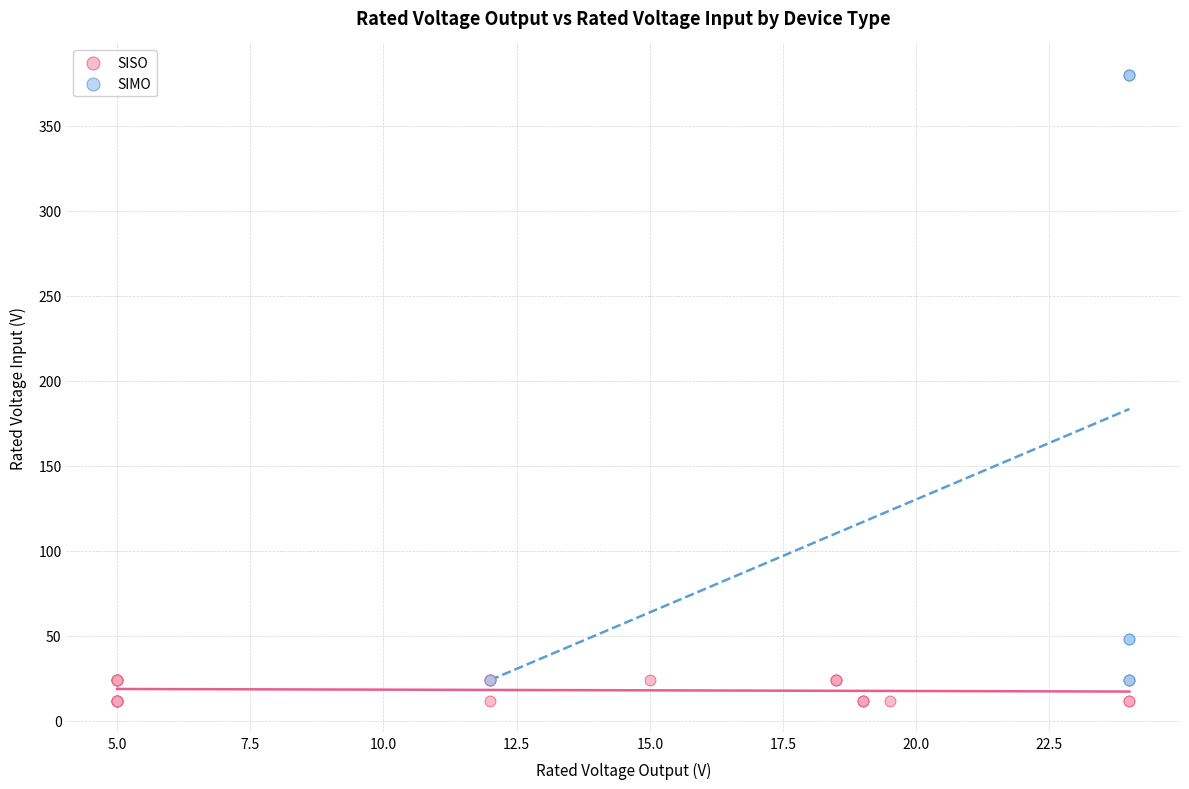

What are all the series names shown in the legend?

SISO, SIMO